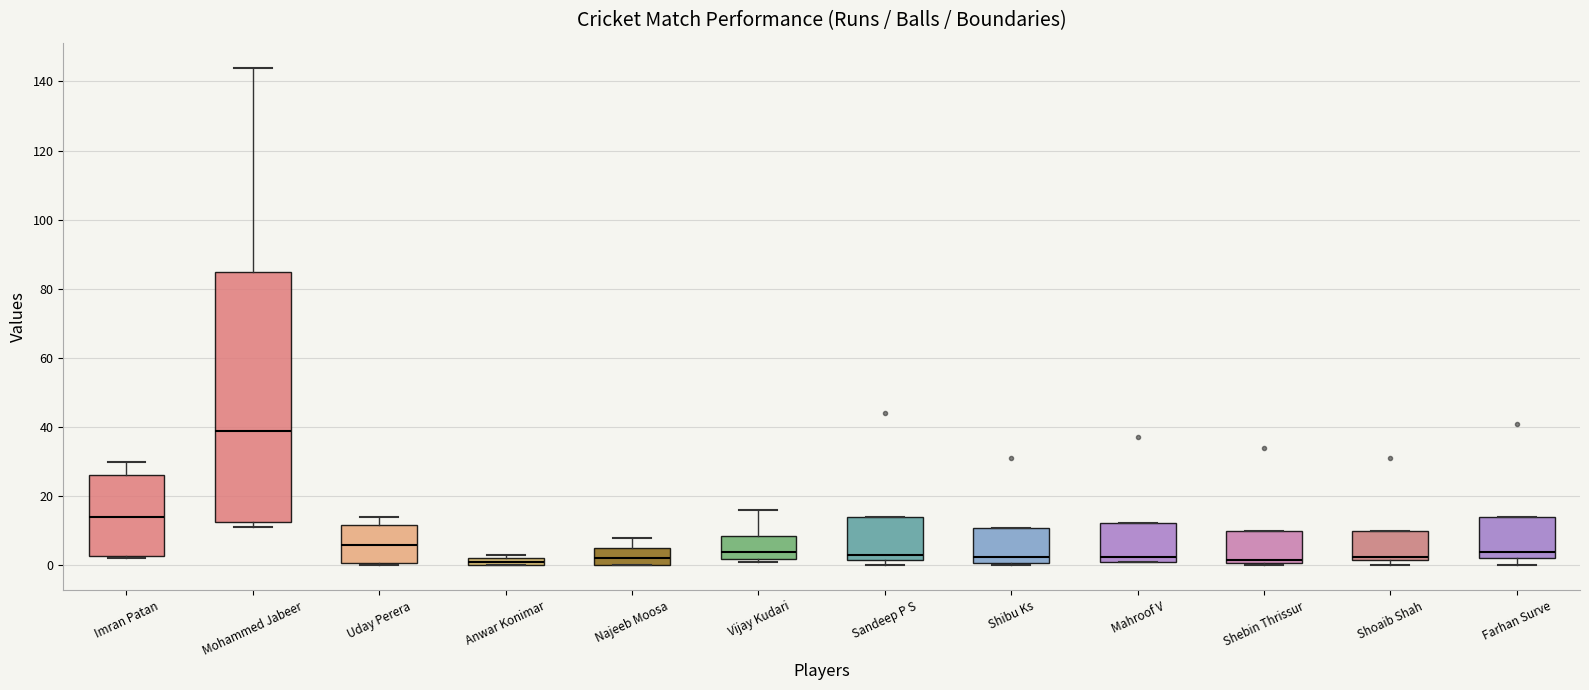

Which box's median line is the highest?

Mohammed Jabeer